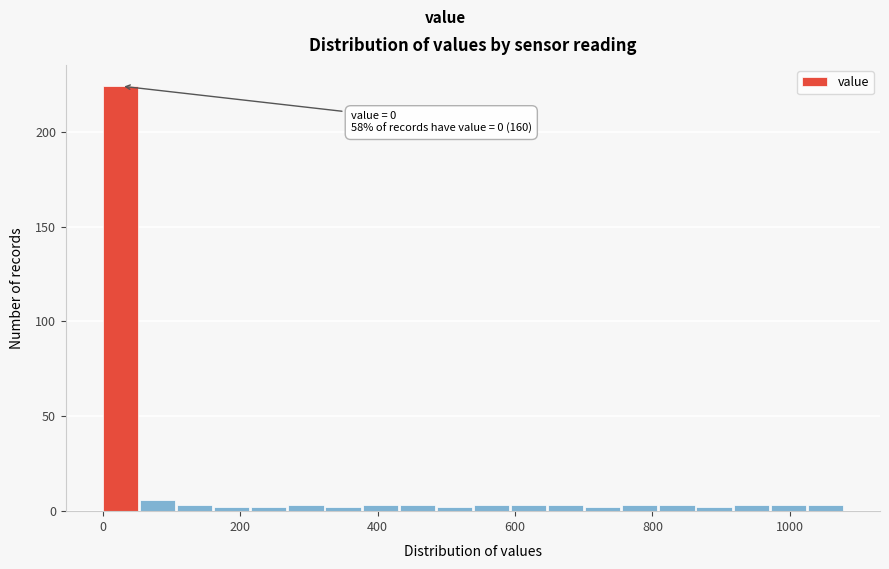

Read against the x-axis, roughly where is the centre of the tallest bar?

20